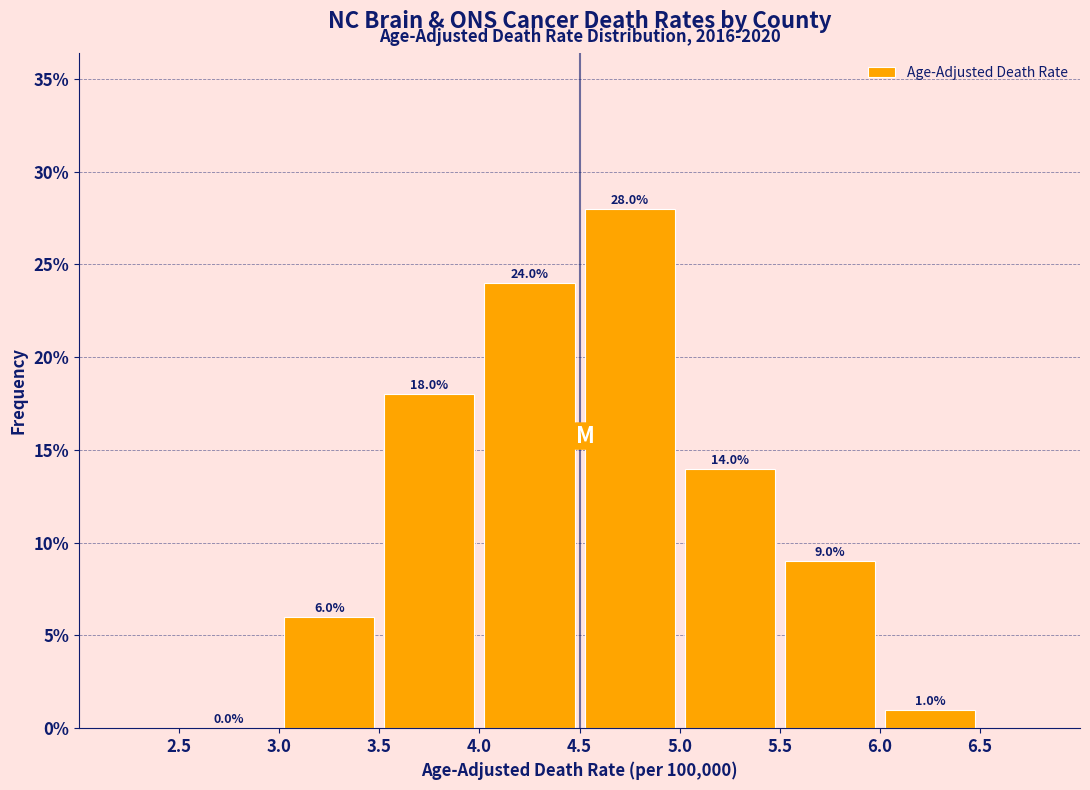

Reading left to right, transcribe this chart: for each bar, give the range it covers on the x-axis and its height.

2.5 to 3.0: 0.0
3.0 to 3.5: 6.0
3.5 to 4.0: 18.0
4.0 to 4.5: 24.0
4.5 to 5.0: 28.0
5.0 to 5.5: 14.0
5.5 to 6.0: 9.0
6.0 to 6.5: 1.0